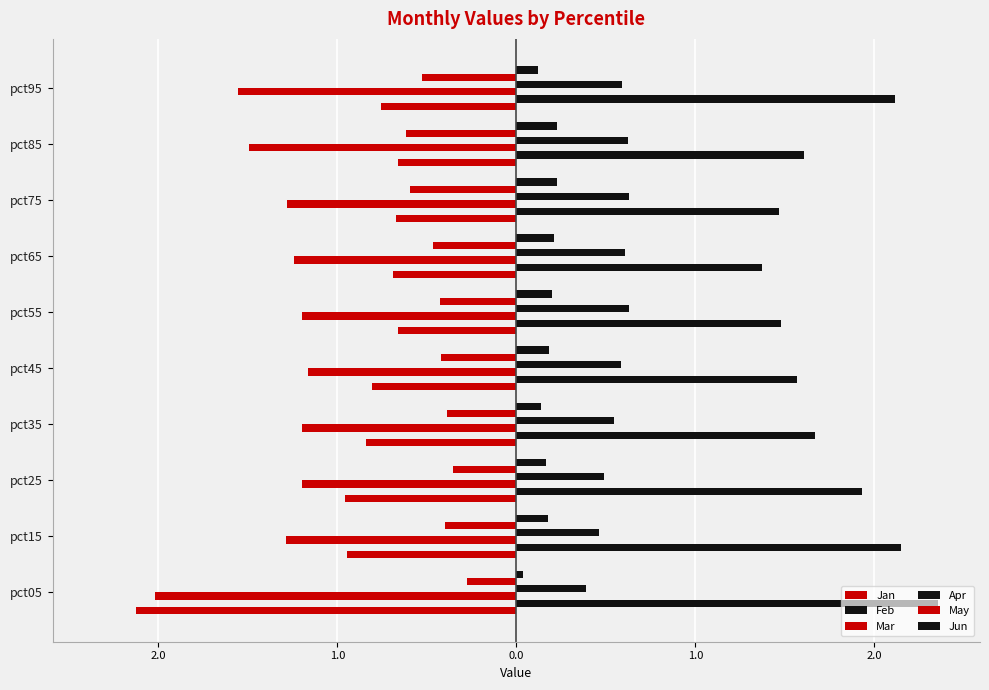

At how many categories does at least one series exceed 0?

10